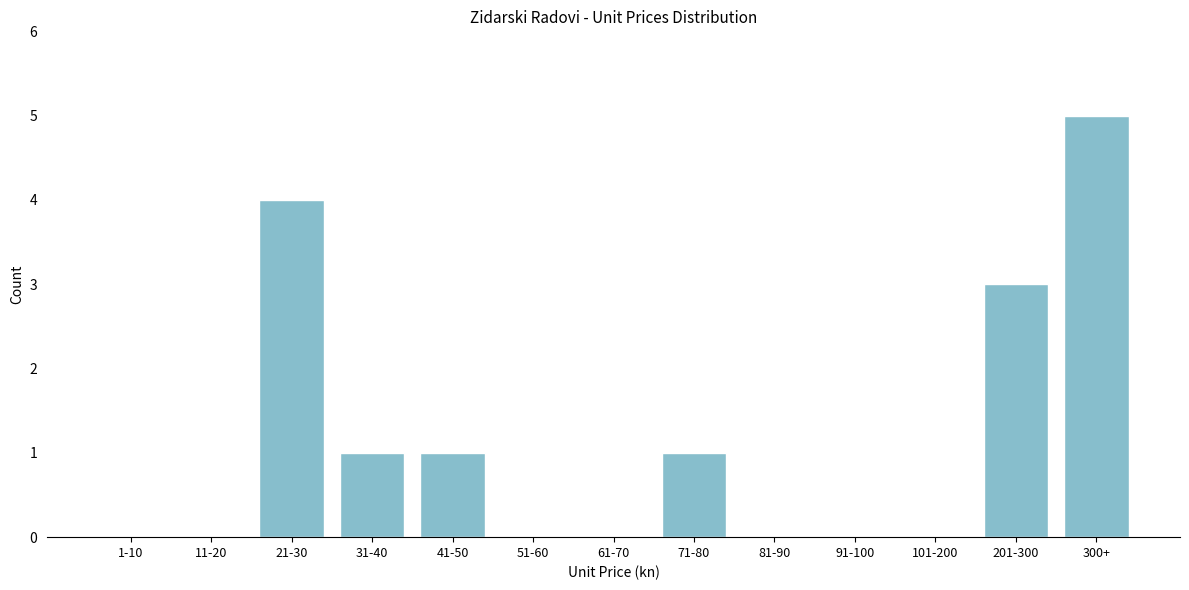

Reading left to right, what are all the values shown in this chart?

1-10=0	11-20=0	21-30=4	31-40=1	41-50=1	51-60=0	61-70=0	71-80=1	81-90=0	91-100=0	101-200=0	201-300=3	300+=5